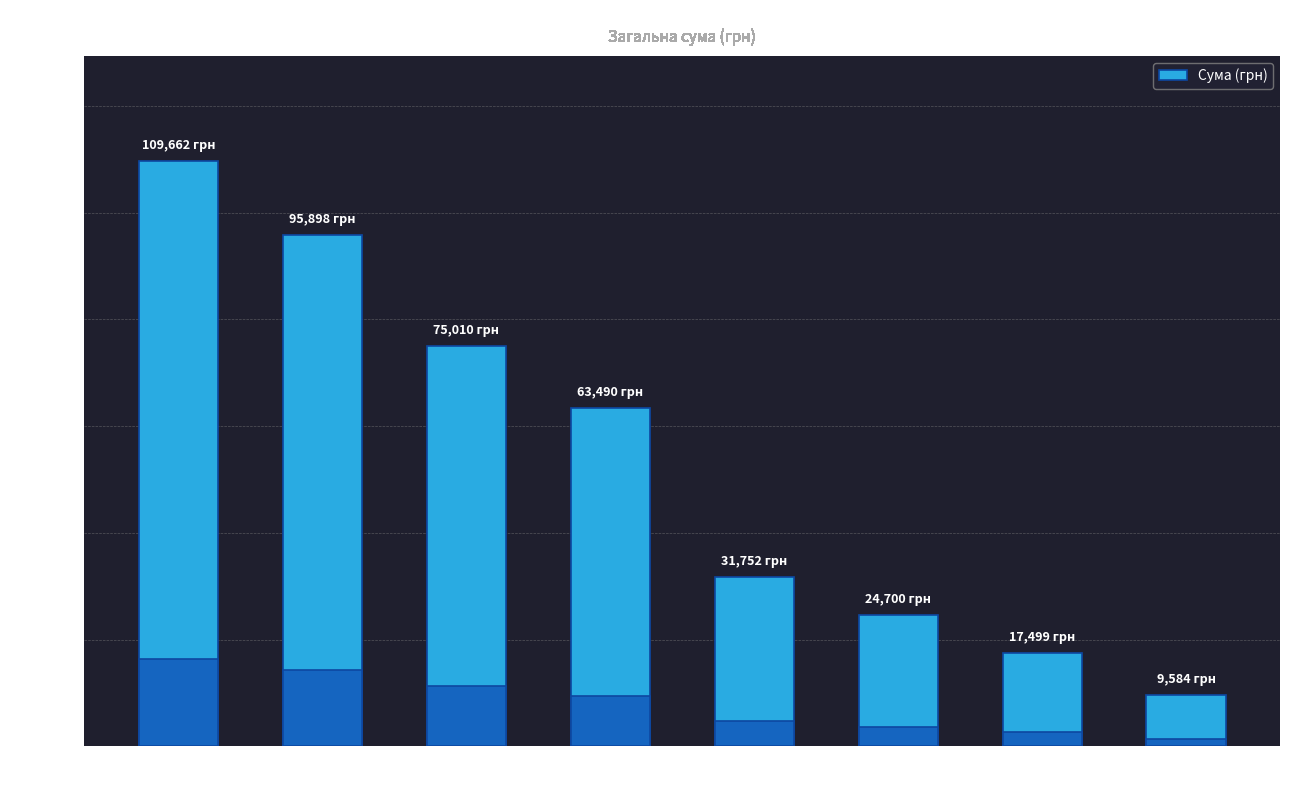

What is the sum of all values?

427594.9